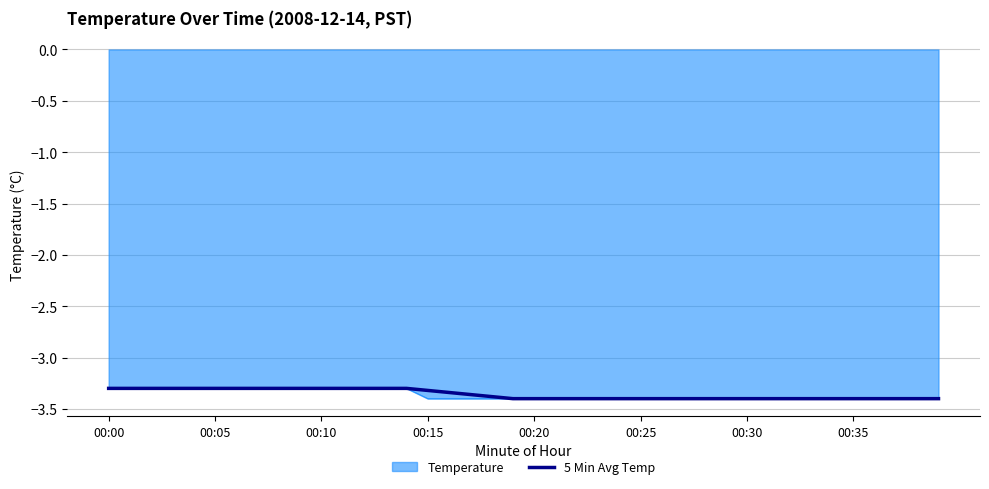

True or false: 5 Min Avg Temp has a value of -3.3 at 00:05.

True